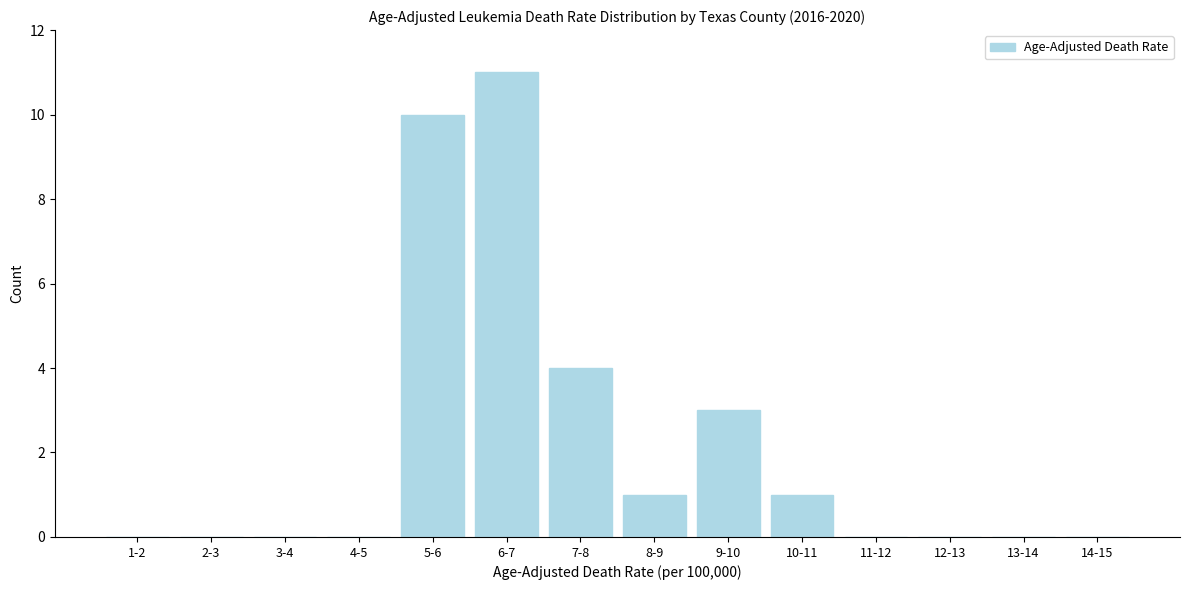

Reading left to right, transcribe all the data shown in this chart.

1-2=0	2-3=0	3-4=0	4-5=0	5-6=10	6-7=11	7-8=4	8-9=1	9-10=3	10-11=1	11-12=0	12-13=0	13-14=0	14-15=0